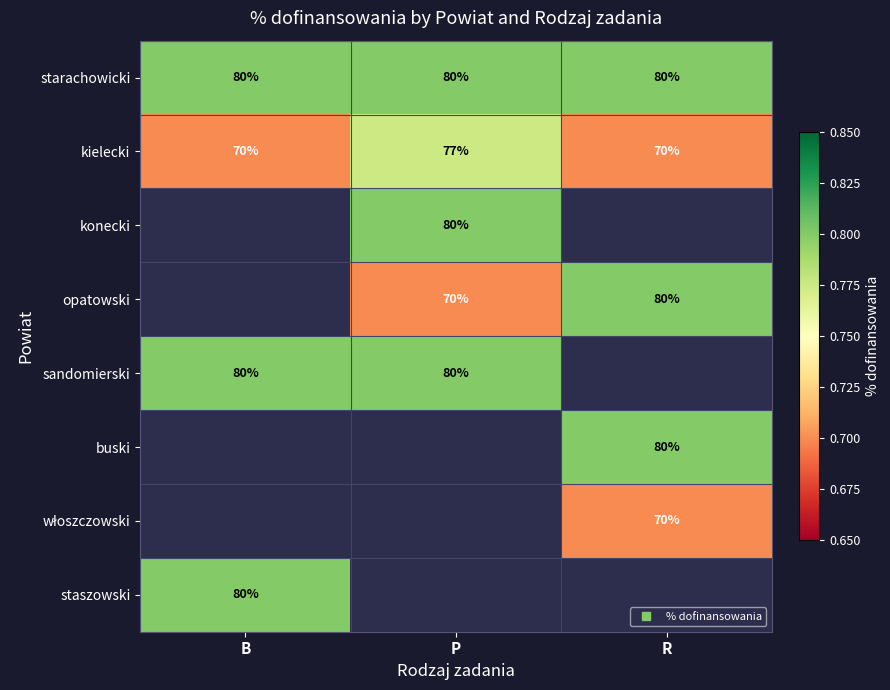

Is it true that konecki equals 0.0 at R?

True